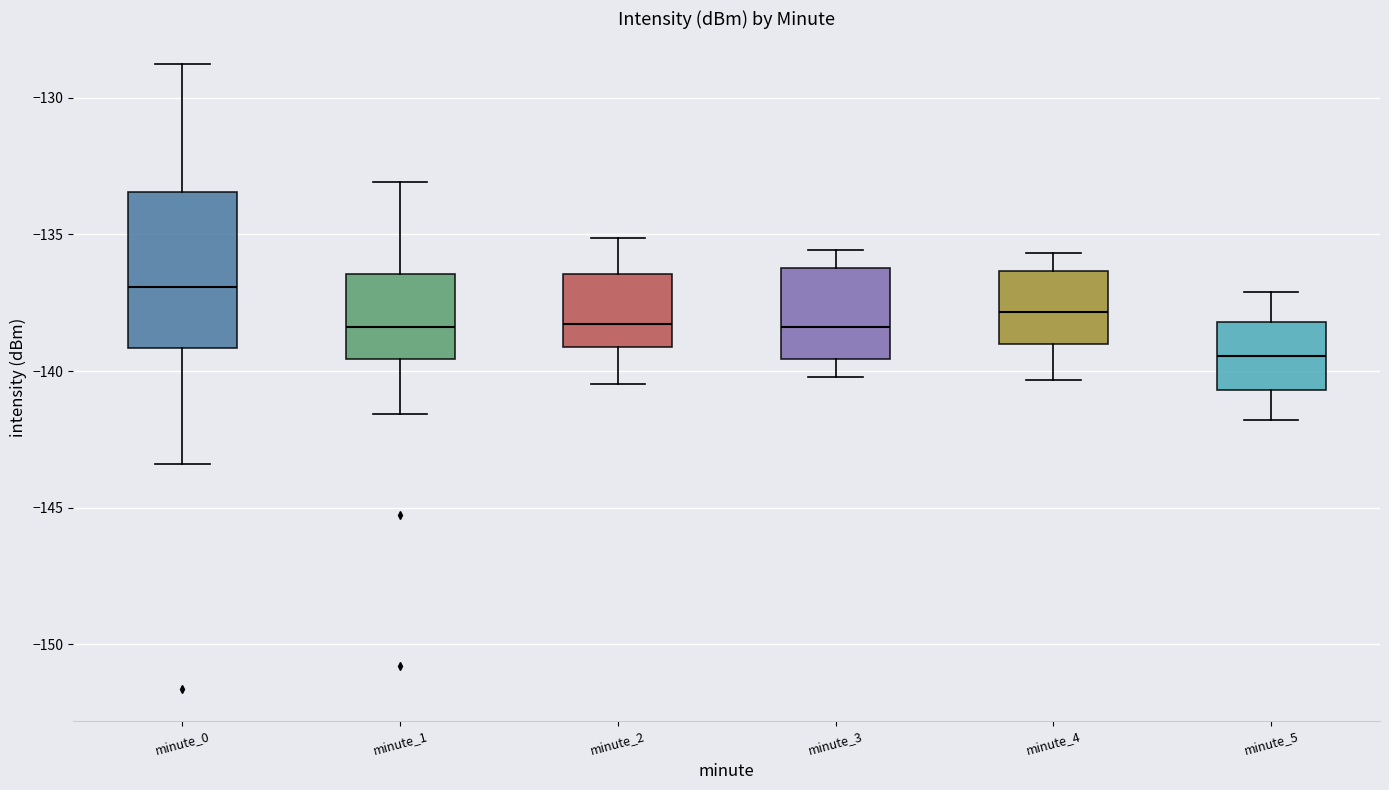

Reading left to right, read every box against the y-axis: the position of its median line, the range the box covers, and the ends of its whiskers. The values are not printed on the chart, so give them approximately, as read against the axis.

minute_0: median -137.0, box -139.0 to -133.5, whiskers -143.5 to -129.0
minute_1: median -138.5, box -139.5 to -136.5, whiskers -141.5 to -133.0
minute_2: median -138.5, box -139.0 to -136.5, whiskers -140.5 to -135.0
minute_3: median -138.5, box -139.5 to -136.0, whiskers -140.0 to -135.5
minute_4: median -138.0, box -139.0 to -136.5, whiskers -140.5 to -135.5
minute_5: median -139.5, box -140.5 to -138.0, whiskers -142.0 to -137.0